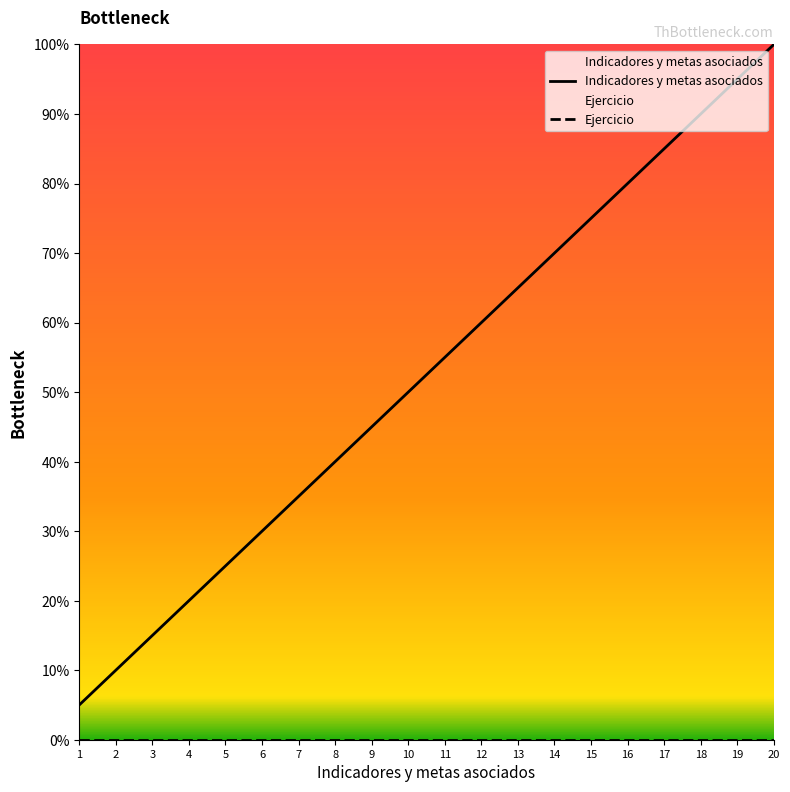

List the labels in order of value, largest first.

20, 19, 18, 17, 16, 15, 14, 13, 12, 11, 10, 9, 8, 7, 6, 5, 4, 3, 2, 1